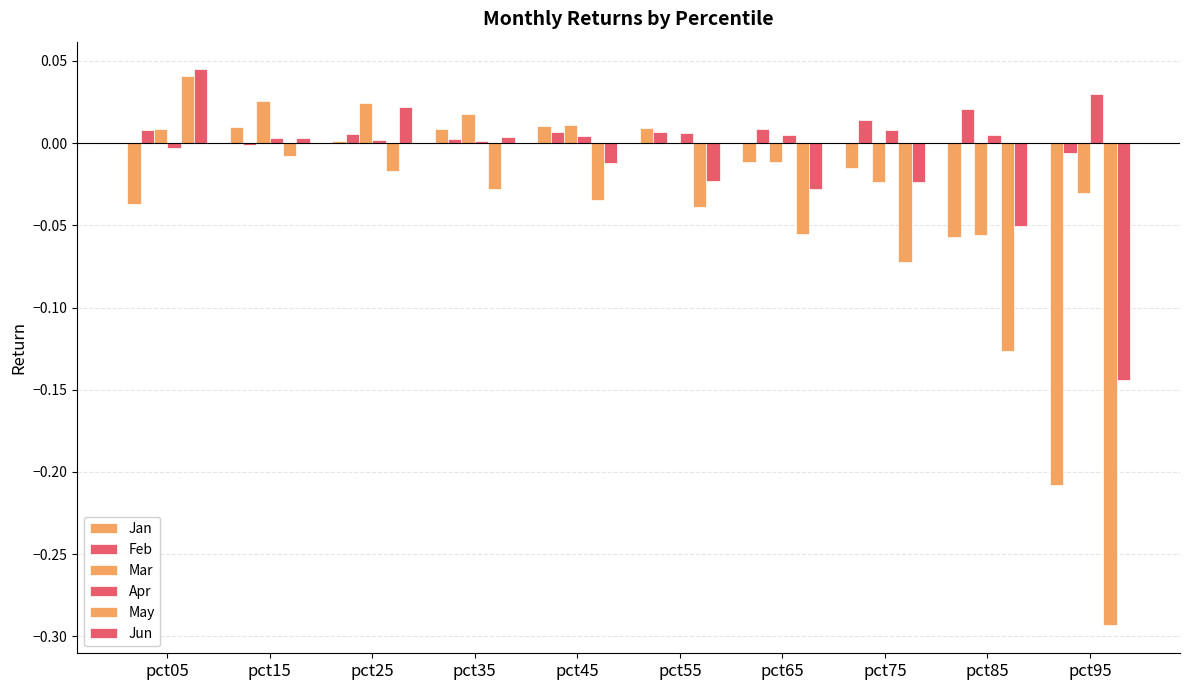

Which has a higher value, pct25 or pct05?

pct25